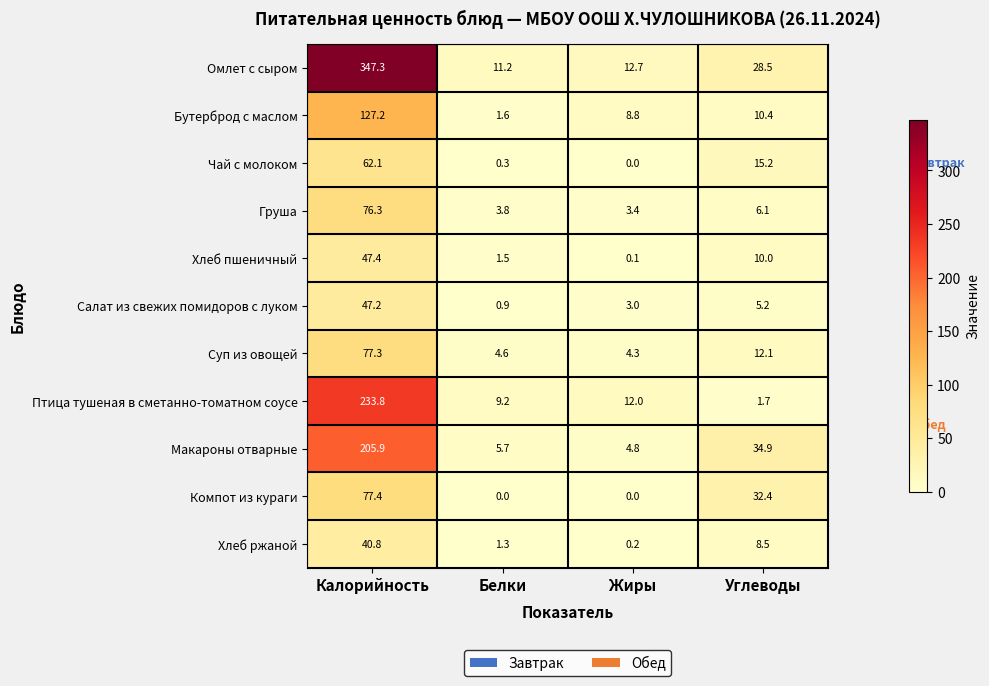

At which category is the sum across all series the highest?

Калорийность